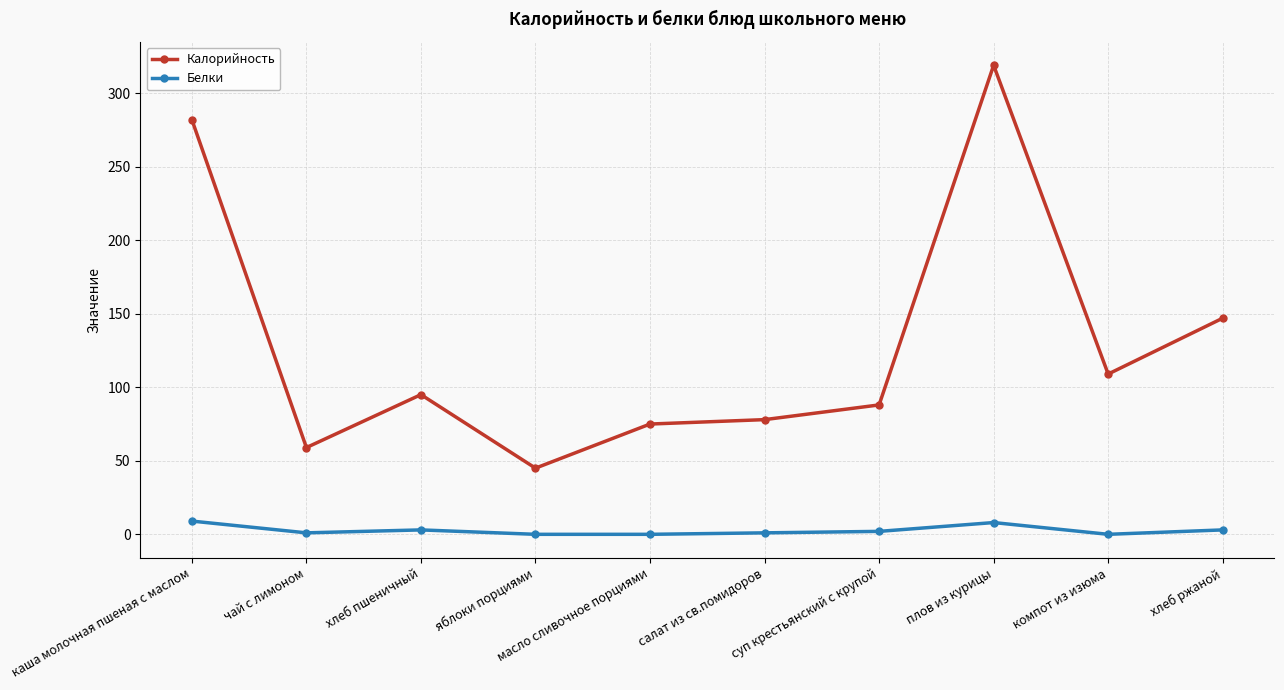

The value of Калорийность at суп крестьянский с крупой is 88. True or false?

True